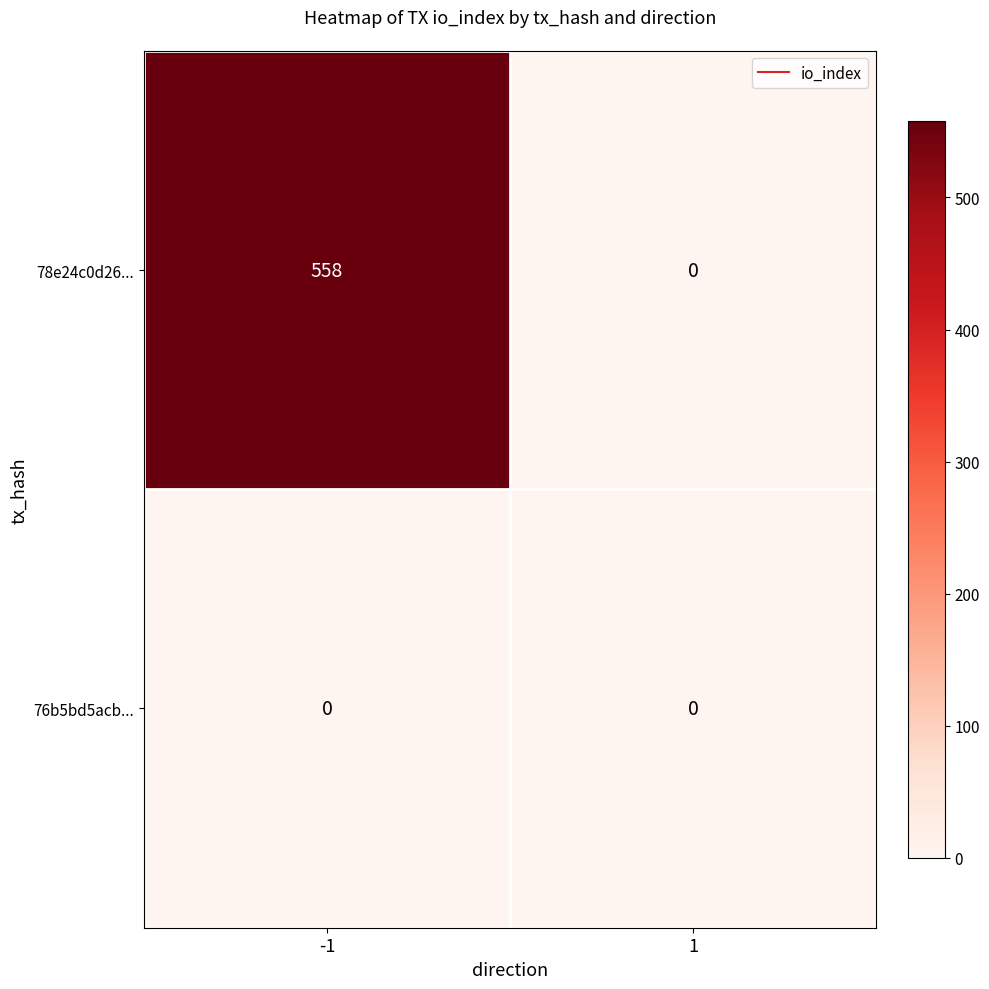

What is the sum of all 78e24c0d26... values?

558